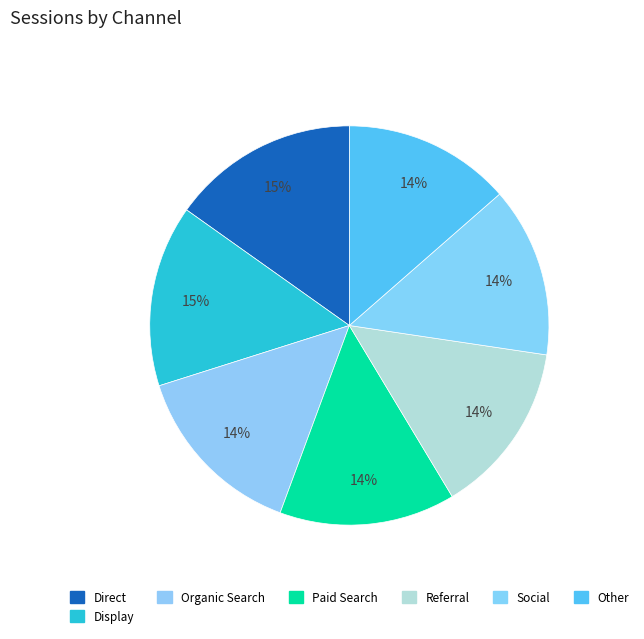

How many slices are in this pie chart?

7